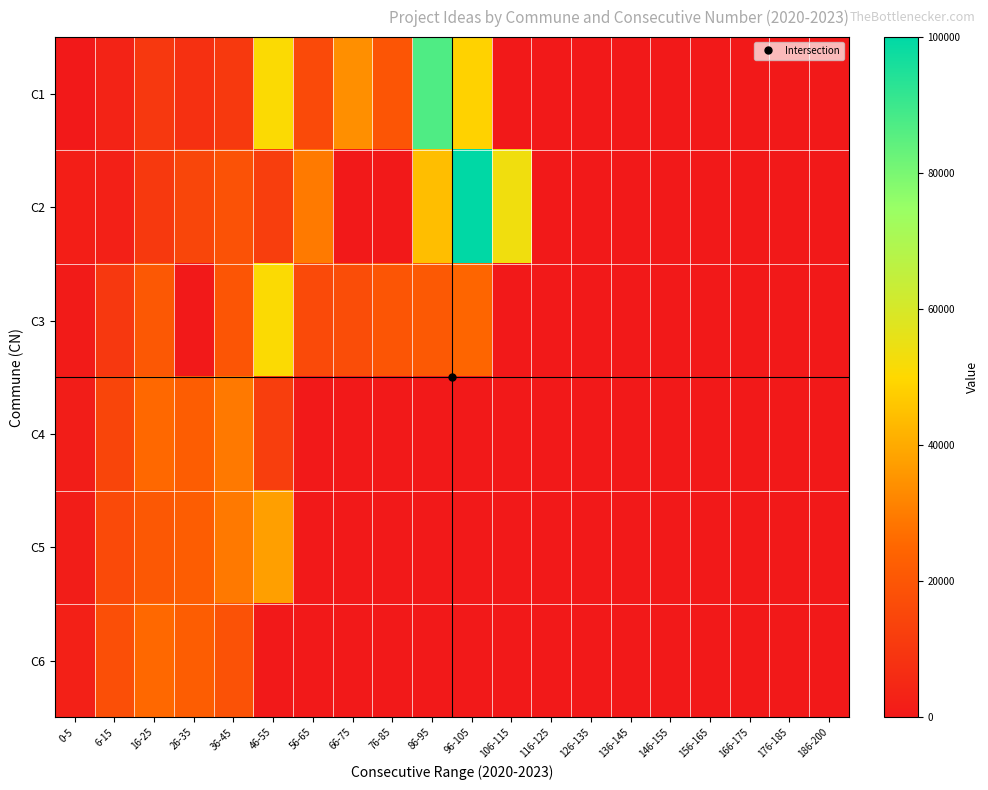

Reading right to left, transcribe all the data shown in this chart.

C1: 186-200=0.0	176-185=0.0	166-175=0.0	156-165=0.0	146-155=0.0	136-145=0.0	126-135=0.0	116-125=0.0	106-115=0.0	96-105=48655.3	86-95=87041.6	76-85=19804.4	66-75=33985.3	56-65=15892.4	46-55=50855.7	36-45=10513.4	26-35=7579.5	16-25=10268.9	6-15=3423.0	0-5=0.0
C2: 186-200=0.0	176-185=0.0	166-175=0.0	156-165=0.0	146-155=0.0	136-145=0.0	126-135=0.0	116-125=0.0	106-115=53545.2	96-105=100000.0	86-95=44254.3	76-85=0.0	66-75=0.0	56-65=29584.4	46-55=12224.9	36-45=18826.4	26-35=14669.9	16-25=10513.4	6-15=2445.0	0-5=1711.5
C3: 186-200=0.0	176-185=0.0	166-175=0.0	156-165=0.0	146-155=0.0	136-145=0.0	126-135=0.0	116-125=0.0	106-115=0.0	96-105=24938.9	86-95=21026.9	76-85=19804.4	66-75=17114.9	56-65=15892.4	46-55=50855.7	36-45=19804.4	26-35=0.0	16-25=20537.9	6-15=10024.4	0-5=733.5
C4: 186-200=0.0	176-185=0.0	166-175=0.0	156-165=0.0	146-155=0.0	136-145=0.0	126-135=0.0	116-125=0.0	106-115=0.0	96-105=0.0	86-95=0.0	76-85=0.0	66-75=0.0	56-65=0.0	46-55=11980.4	36-45=29339.9	26-35=22249.4	16-25=25672.4	6-15=14425.4	0-5=1222.5
C5: 186-200=0.0	176-185=0.0	166-175=0.0	156-165=0.0	146-155=0.0	136-145=0.0	126-135=0.0	116-125=0.0	106-115=0.0	96-105=0.0	86-95=0.0	76-85=0.0	66-75=0.0	56-65=0.0	46-55=37652.8	36-45=29339.9	26-35=22249.4	16-25=20537.9	6-15=15892.4	0-5=1222.5
C6: 186-200=0.0	176-185=0.0	166-175=0.0	156-165=0.0	146-155=0.0	136-145=0.0	126-135=0.0	116-125=0.0	106-115=0.0	96-105=0.0	86-95=0.0	76-85=0.0	66-75=0.0	56-65=0.0	46-55=0.0	36-45=18826.4	26-35=22249.4	16-25=25672.4	6-15=17848.4	0-5=2445.0